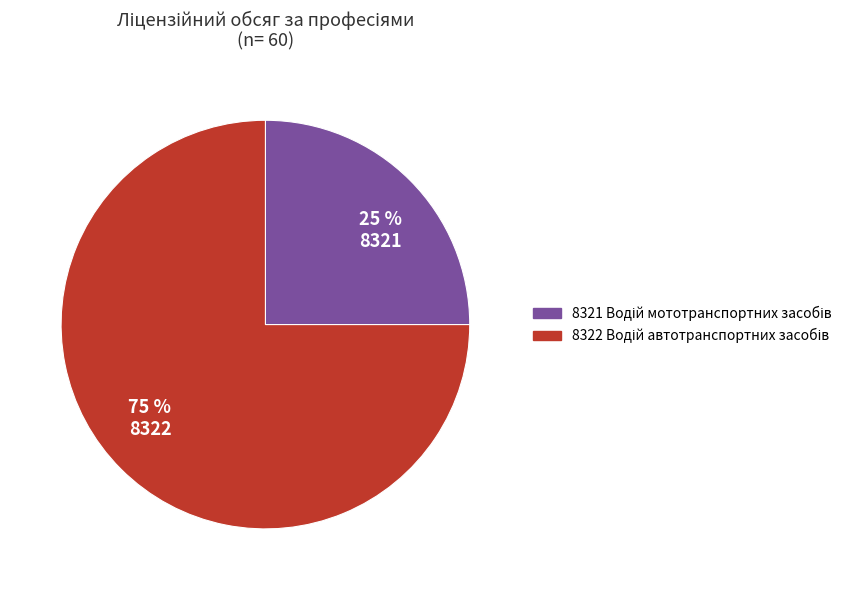

To the nearest percent, what is the average slice percentage?

50%